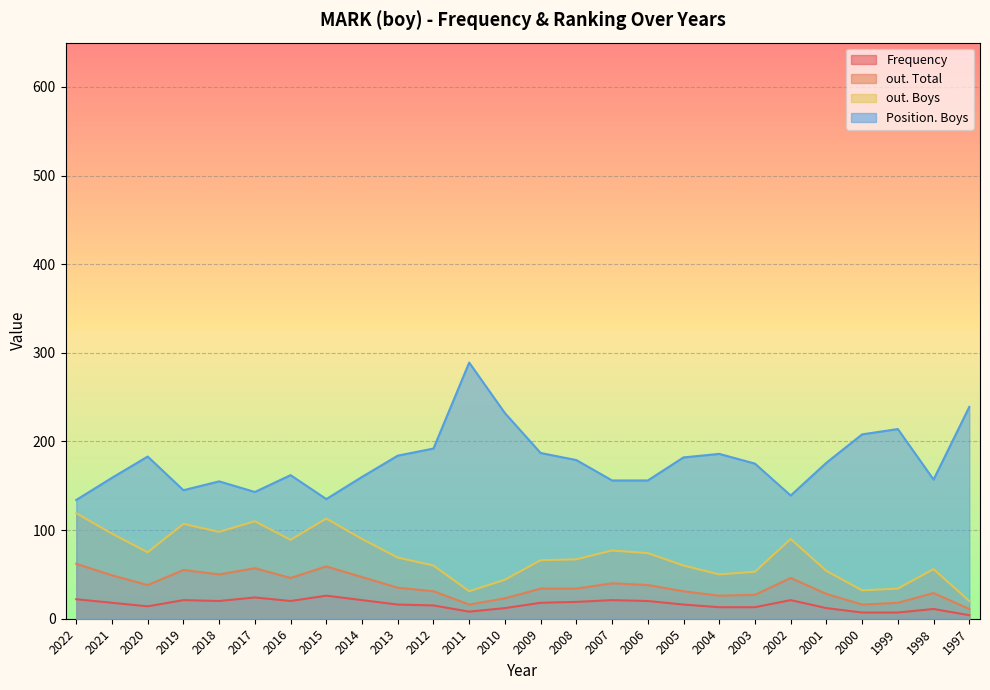

Reading left to right, transcribe all the data shown in this chart.

Frequency: 2022=22	2021=18	2020=14	2019=21	2018=20	2017=24	2016=20	2015=26	2014=21	2013=16	2012=15	2011=8	2010=12	2009=18	2008=19	2007=21	2006=20	2005=16	2004=13	2003=13	2002=21	2001=12	2000=7	1999=7	1998=11	1997=4
Position. Total: 2022=134	2021=159	2020=183	2019=145	2018=155	2017=143	2016=162	2015=135	2014=160	2013=184	2012=192	2011=289	2010=232	2009=187	2008=179	2007=156	2006=156	2005=182	2004=186	2003=175	2002=139	2001=176	2000=208	1999=214	1998=157	1997=239
out. Total: 2022=62	2021=49	2020=38	2019=55	2018=50	2017=57	2016=46	2015=59	2014=47	2013=35	2012=31	2011=16	2010=23	2009=34	2008=34	2007=40	2006=38	2005=31	2004=26	2003=27	2002=46	2001=28	2000=16	1999=18	1998=29	1997=11
out. Boys: 2022=119	2021=96	2020=75	2019=107	2018=98	2017=110	2016=89	2015=113	2014=90	2013=69	2012=60	2011=31	2010=44	2009=66	2008=67	2007=77	2006=74	2005=60	2004=50	2003=53	2002=90	2001=54	2000=32	1999=34	1998=56	1997=20